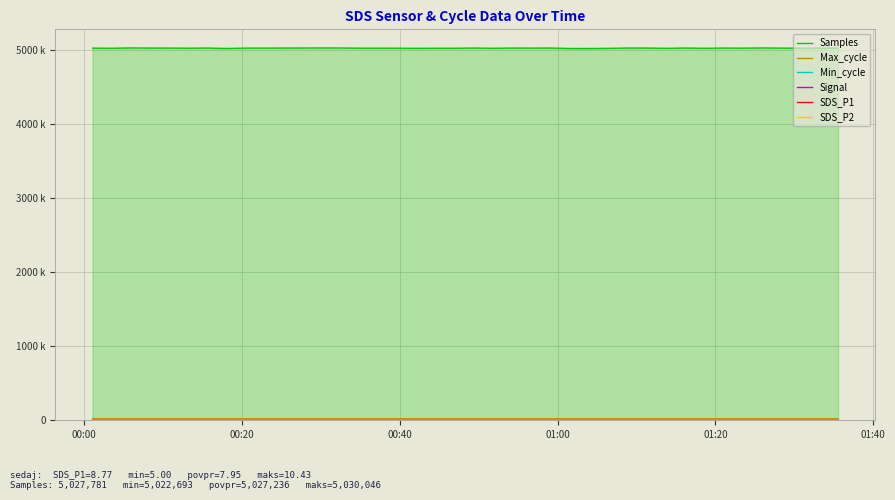

True or false: Samples and Max_cycle intersect in this chart.

False